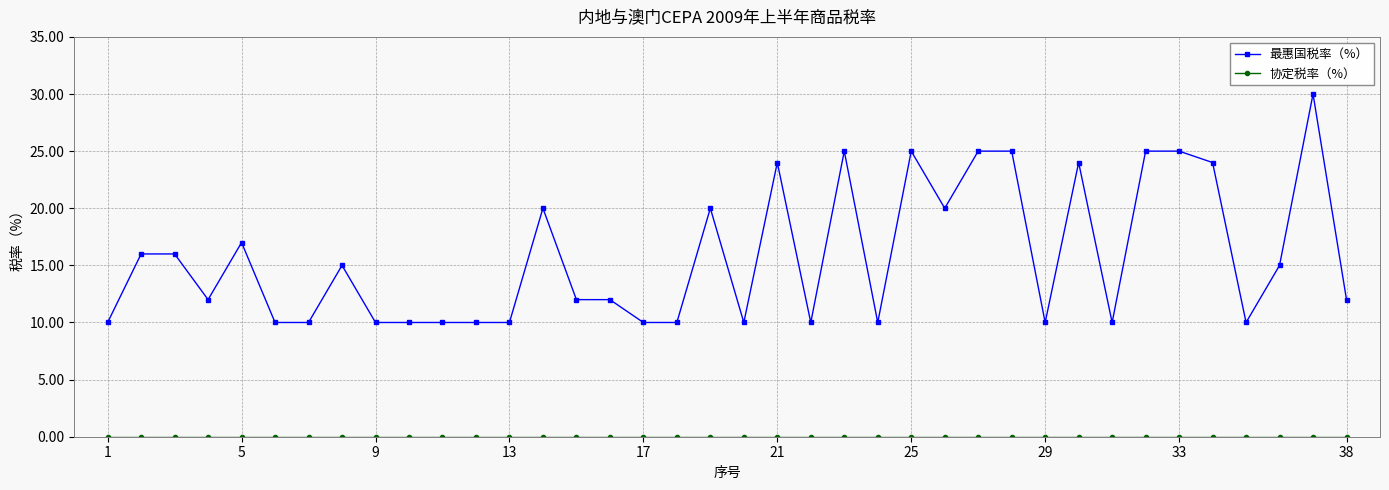

What is the difference between the second highest and minimum values in the 最惠国税率（%） series?

15